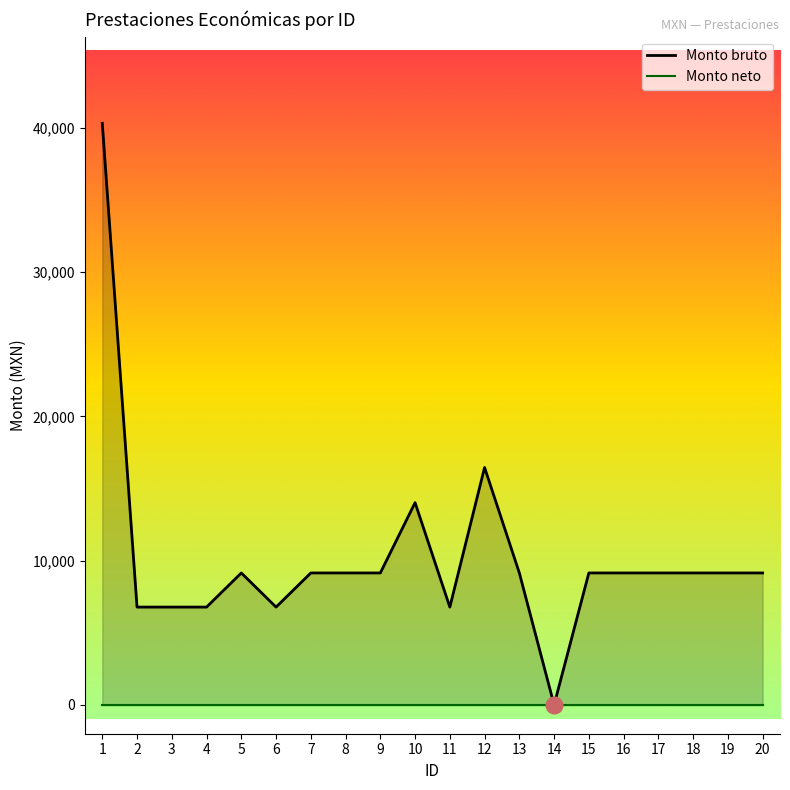

What is the difference between the second highest and minimum values?

16453.0